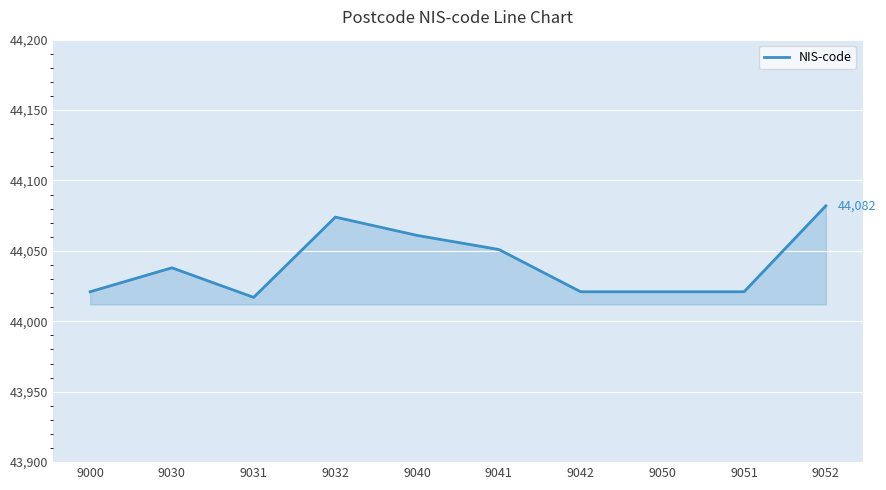

Between 9042 and 9040, which is larger?

9040